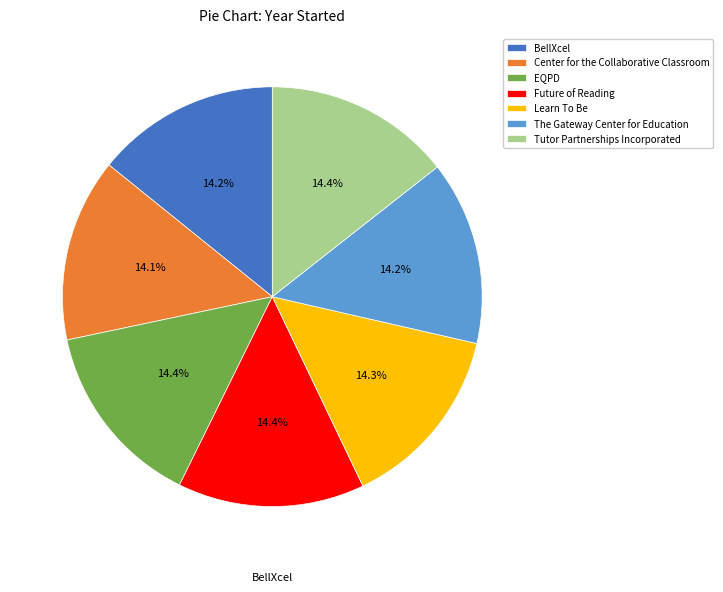

Is BellXcel the majority of the pie?

No